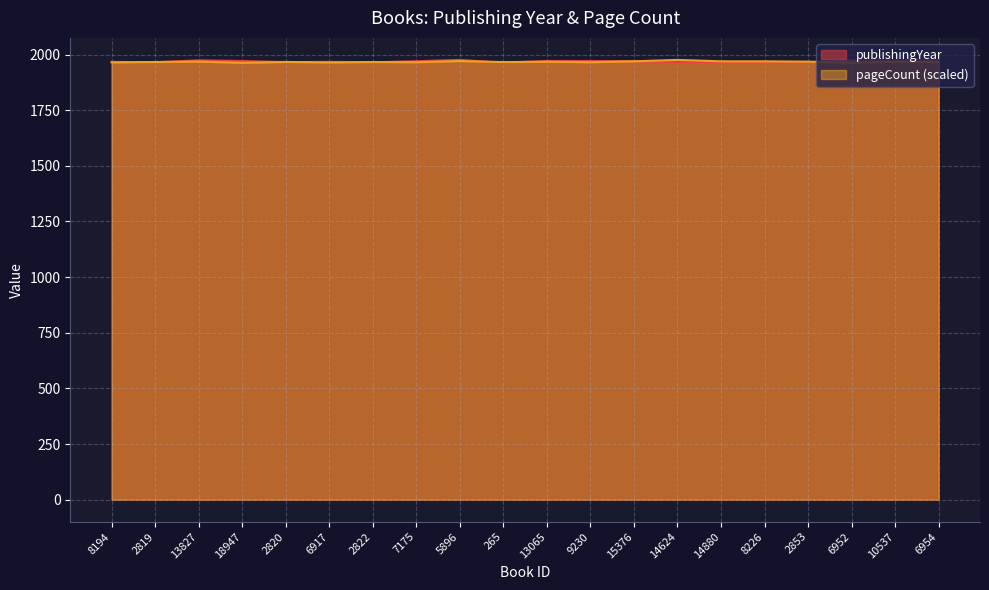

Which series has the widest spread of values?

publishingYear